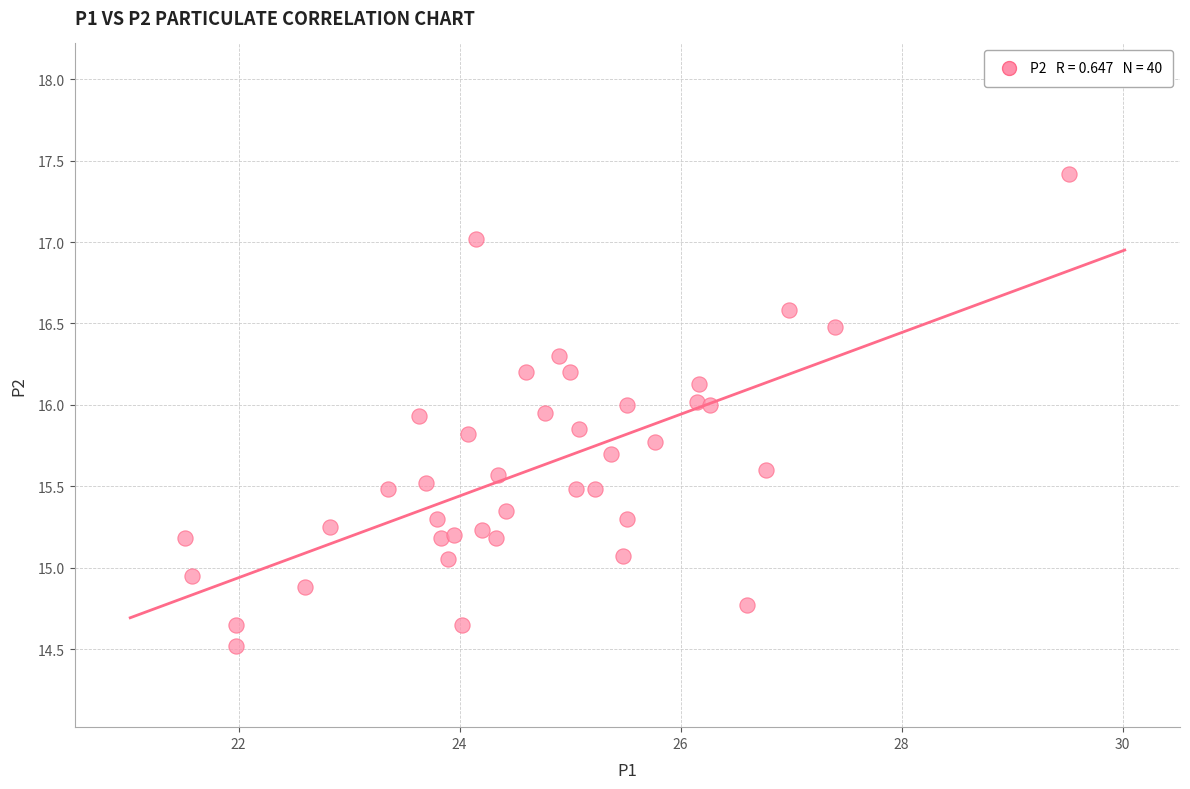

What is the range of Y values (max minus min)?

2.9